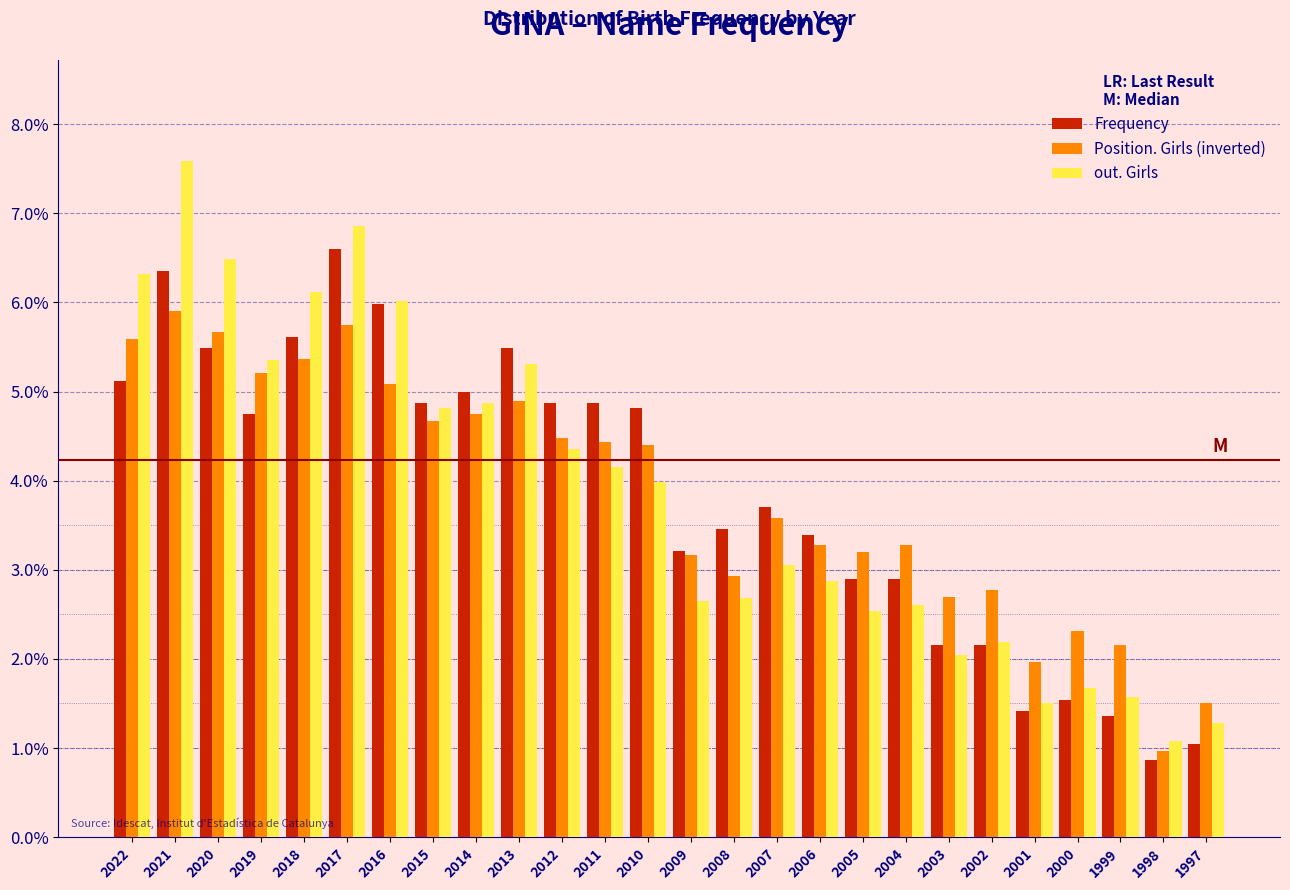

List the series in order of their peak value, lowest first.

Position. Girls (inverted), Frequency, out. Girls